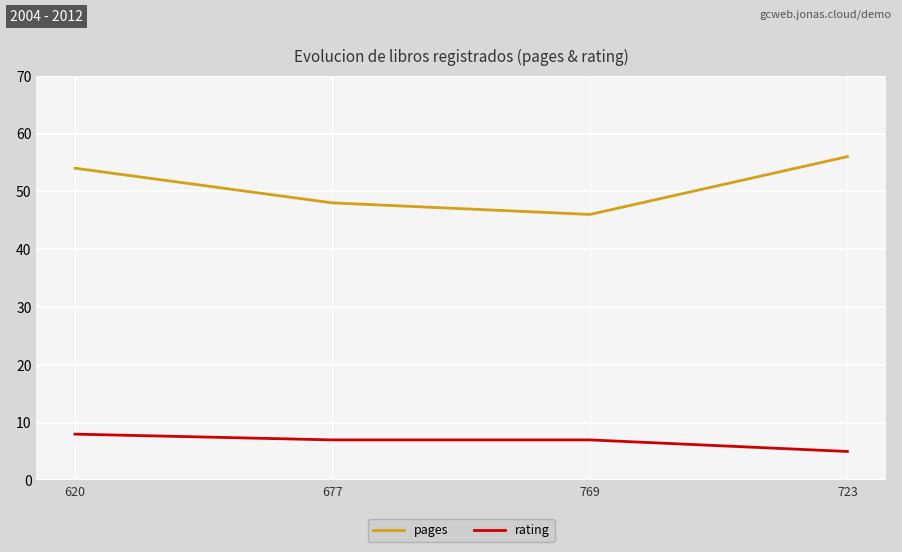

What is the sum of the rating values at 723 and 620?

13